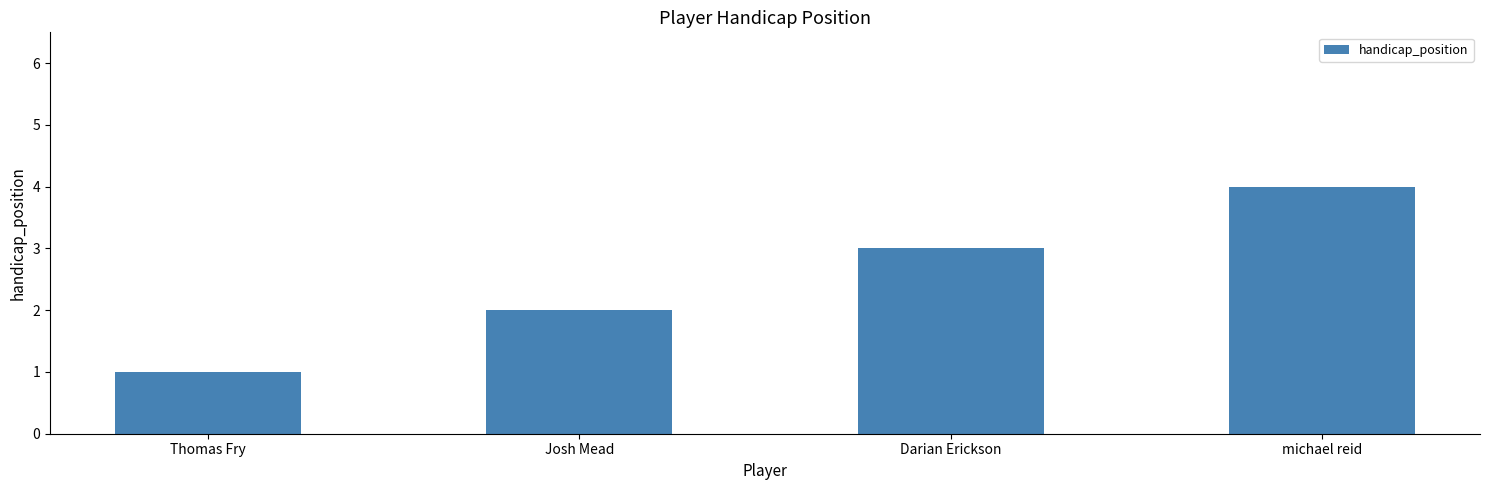

How many values are below 3?

2